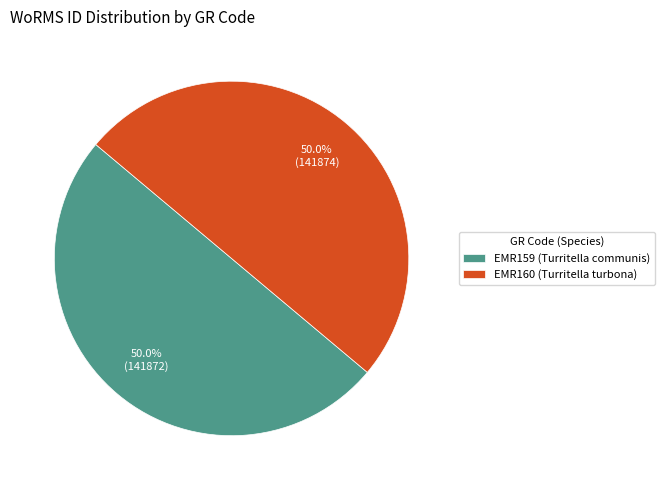

Combined, do EMR160 (Turritella turbona) and EMR159 (Turritella communis) account for over 50%?

Yes